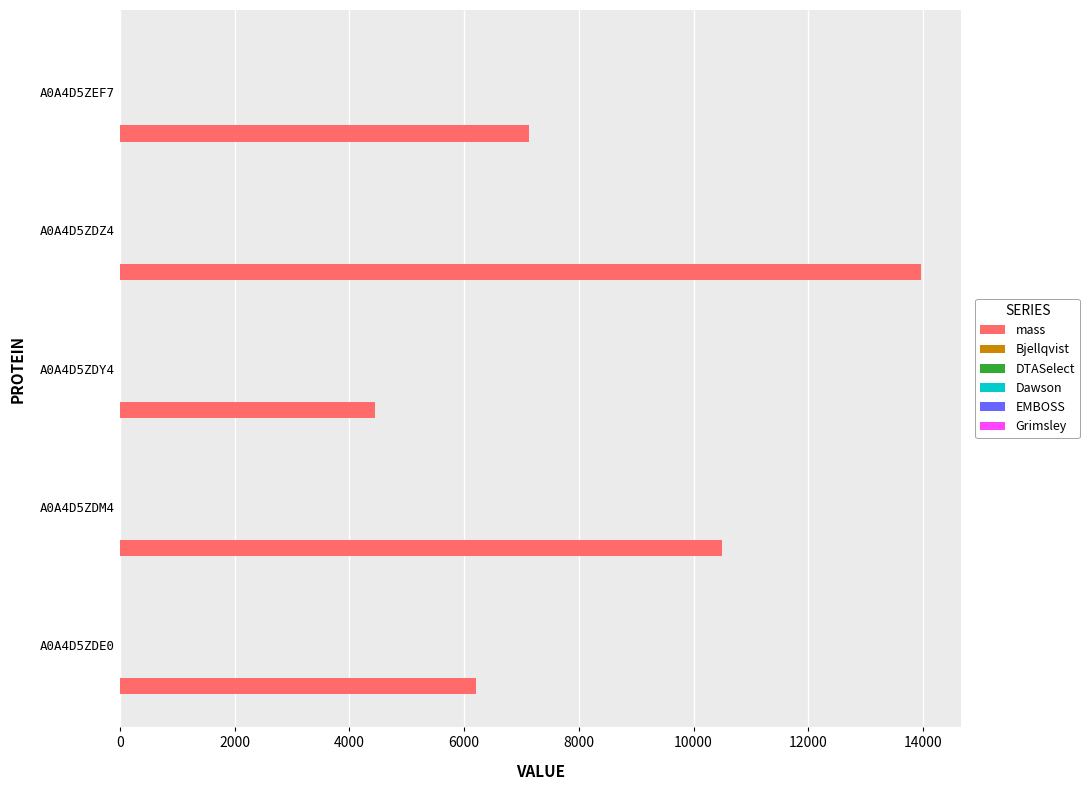

What is the sum of all mass values?

42230.9